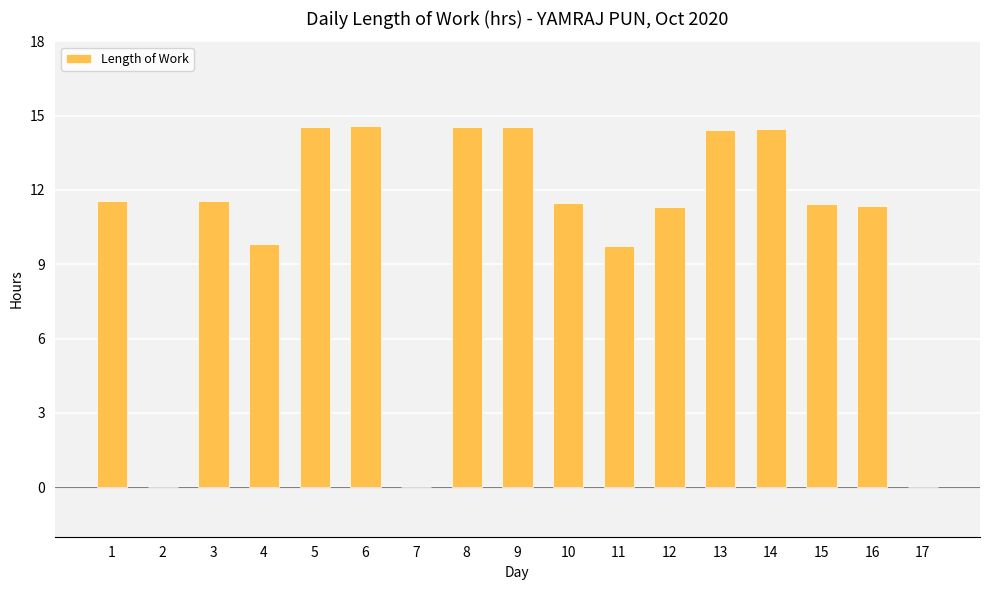

Is it true that the value at 2 is 5.7?

False